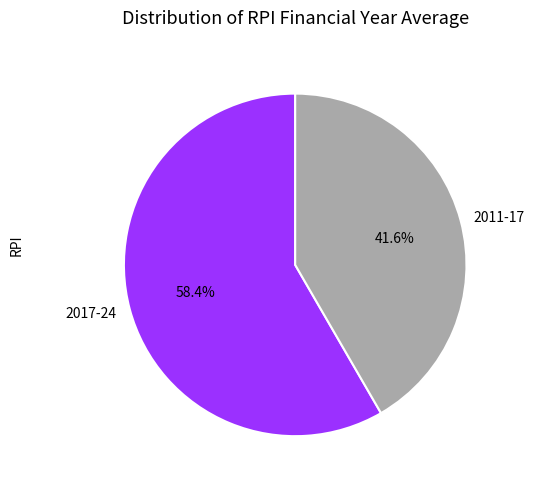

To the nearest percent, what is the average slice percentage?

50%